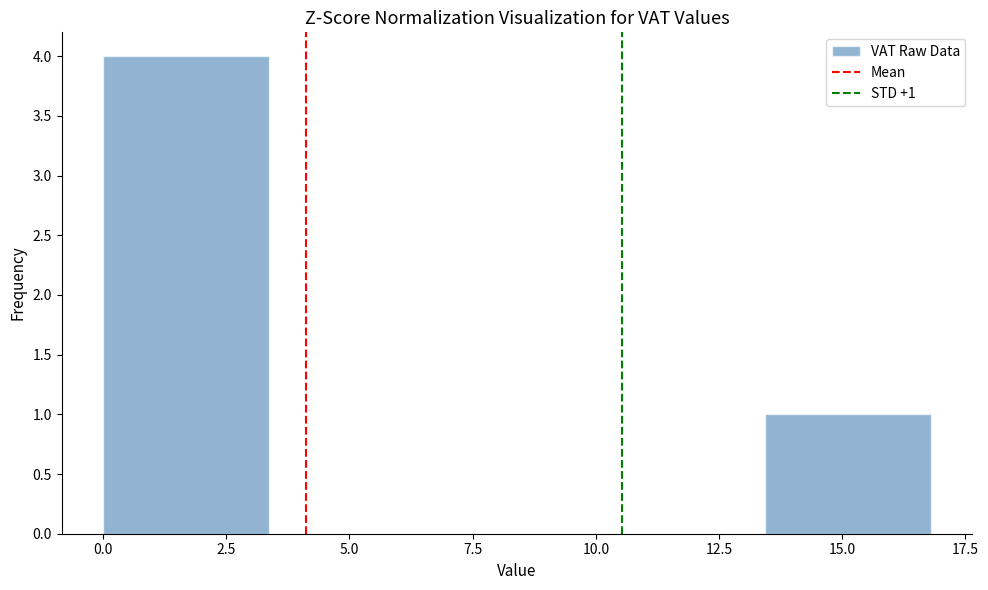

Which range on the x-axis has the tallest bar?

0.0 to 3.5